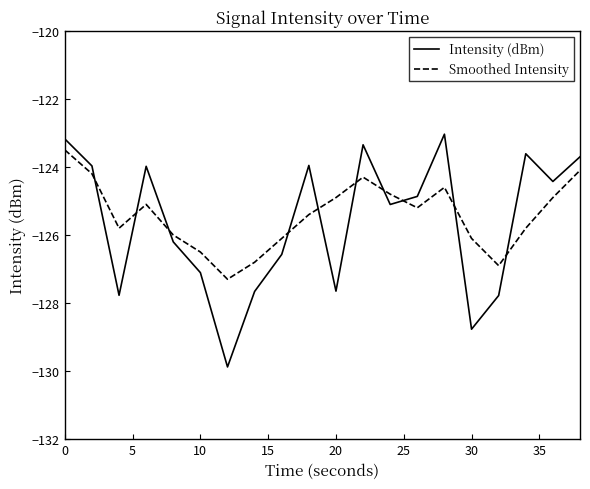

What is the difference between the maximum and minimum values in the Intensity (dBm) series?

6.8